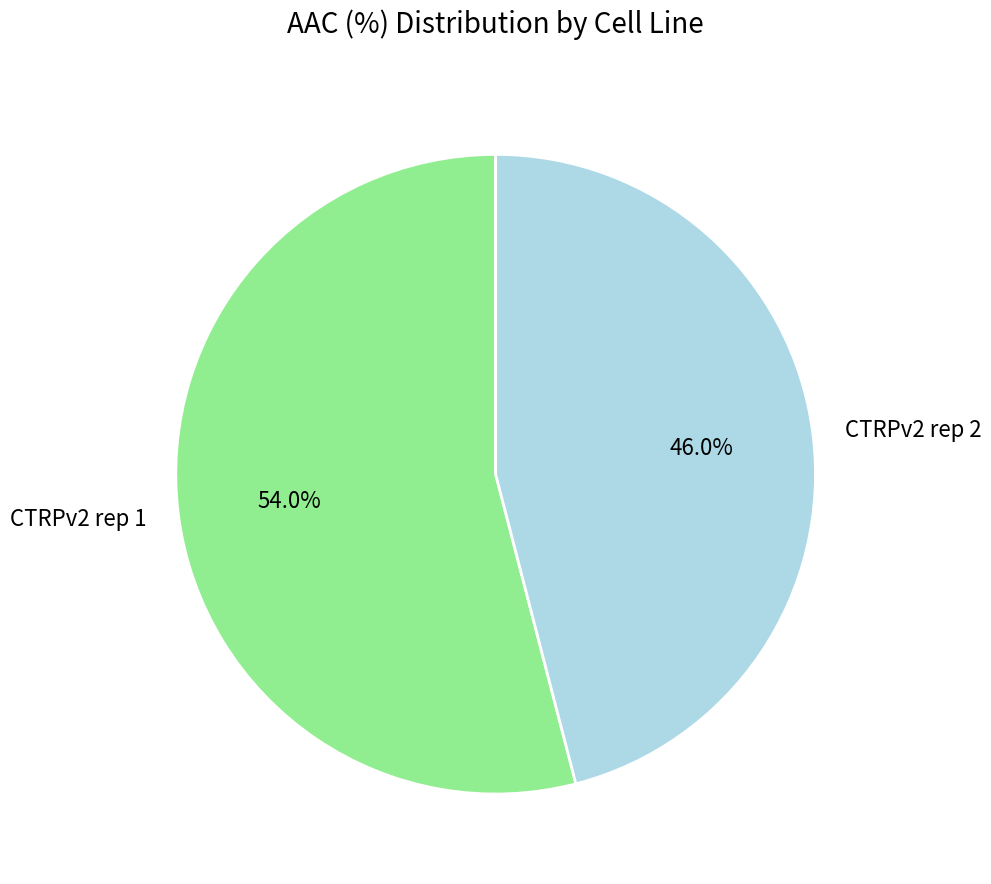

True or false: CTRPv2 rep 2 accounts for 46% of the total.

True